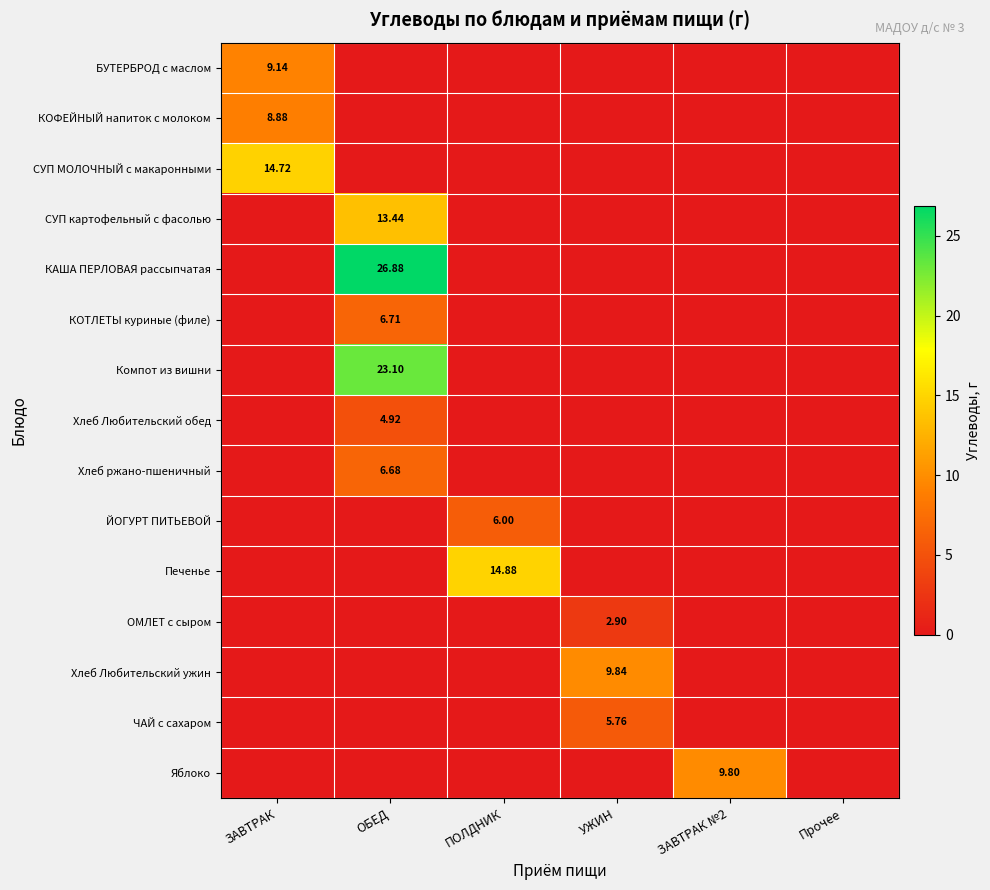

Is the value of СУП картофельный с фасолью at УЖИН greater than the value of БУТЕРБРОД с маслом at Прочее?

No